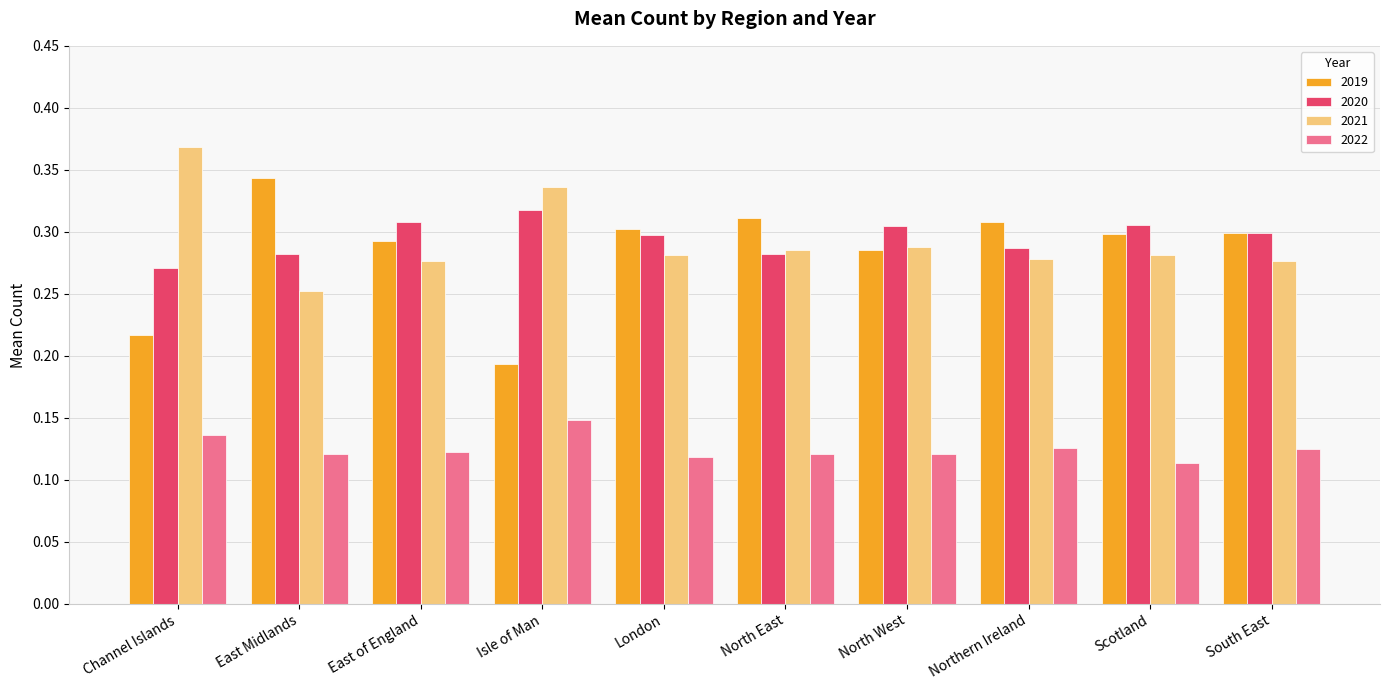

Does the chart contain any negative values?

No